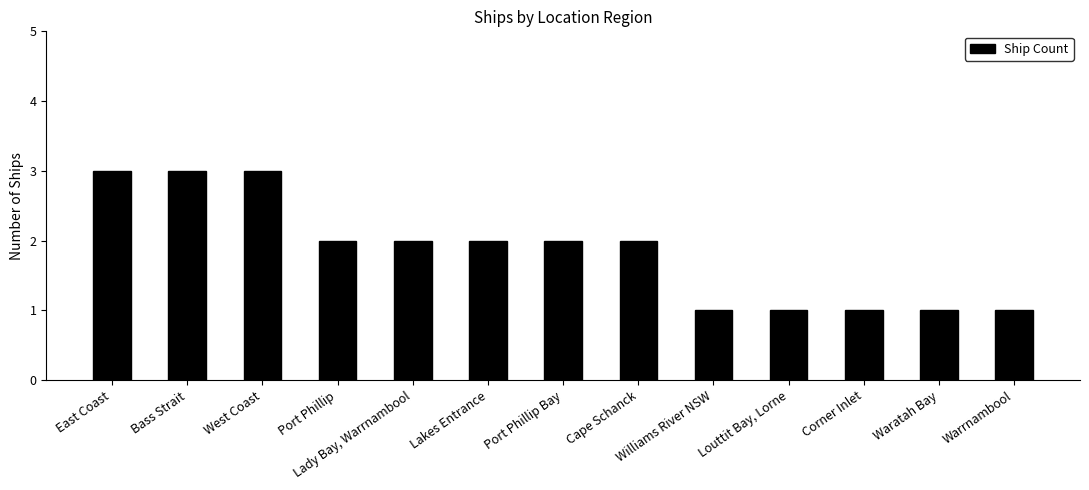

What is the sum of the values at Waratah Bay and Cape Schanck?

3